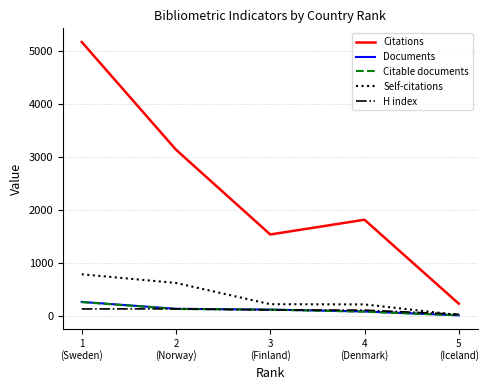

Which series has the largest total across all categories?

Citations